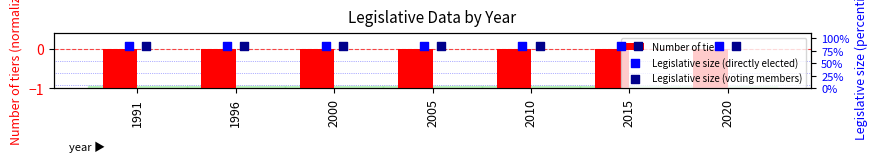

What are all the series names shown in the legend?

Number of tiers, Legislative size (directly elected), Legislative size (voting members)